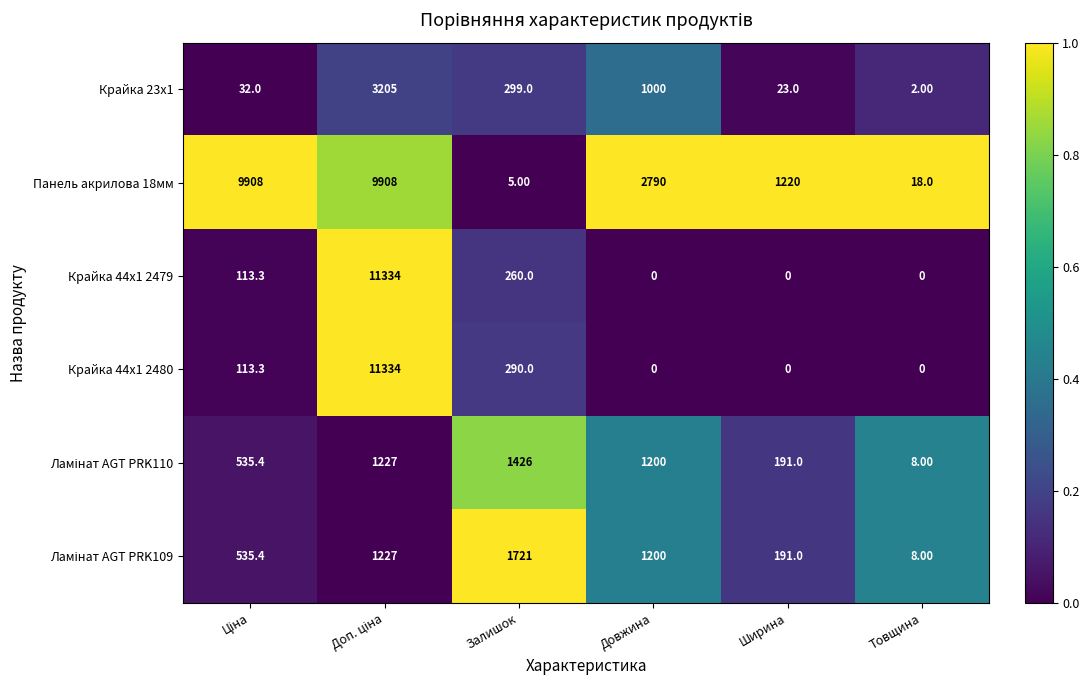

What is the difference between the maximum and minimum values in the Крайка 23x1 series?

3203.0